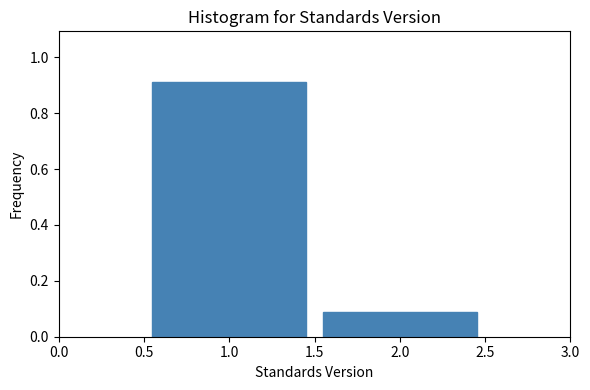

What is the height of the bar covering 0.5 to 1.5 on the x-axis? The values are not printed on the chart, so give them approximately, as read against the axis.

0.92